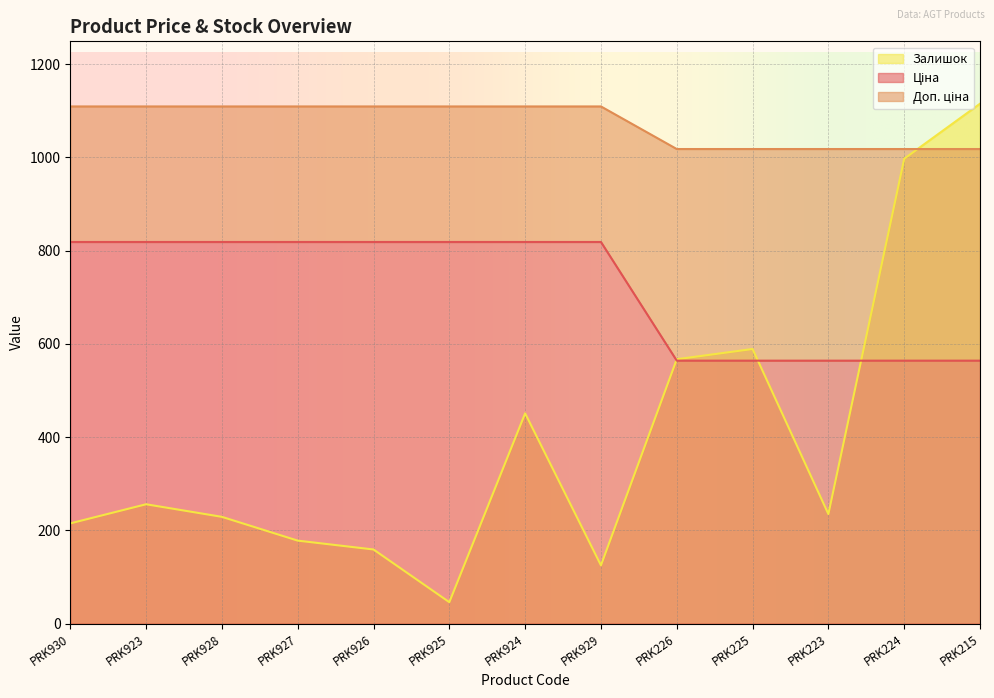

What are all the series names shown in the legend?

Ціна, Доп. ціна, Залишок